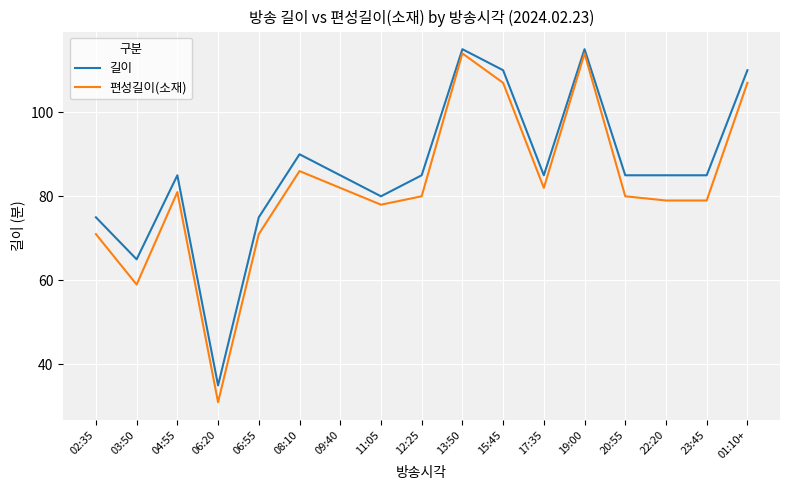

Which series has the widest spread of values?

편성길이(소재)